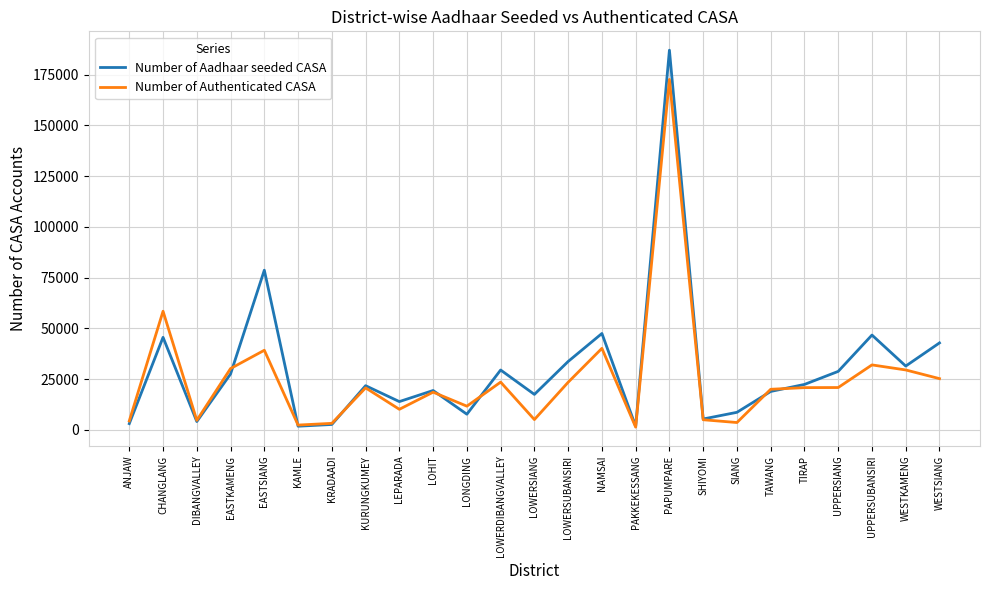

Is it true that Number of Aadhaar seeded CASA equals 28766 at UPPERSIANG?

True